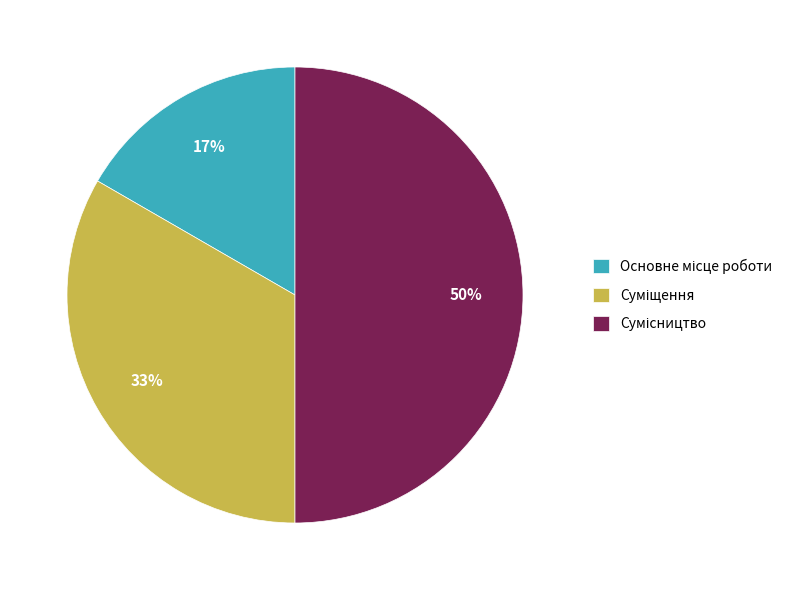

To the nearest percent, what is the average slice percentage?

33%